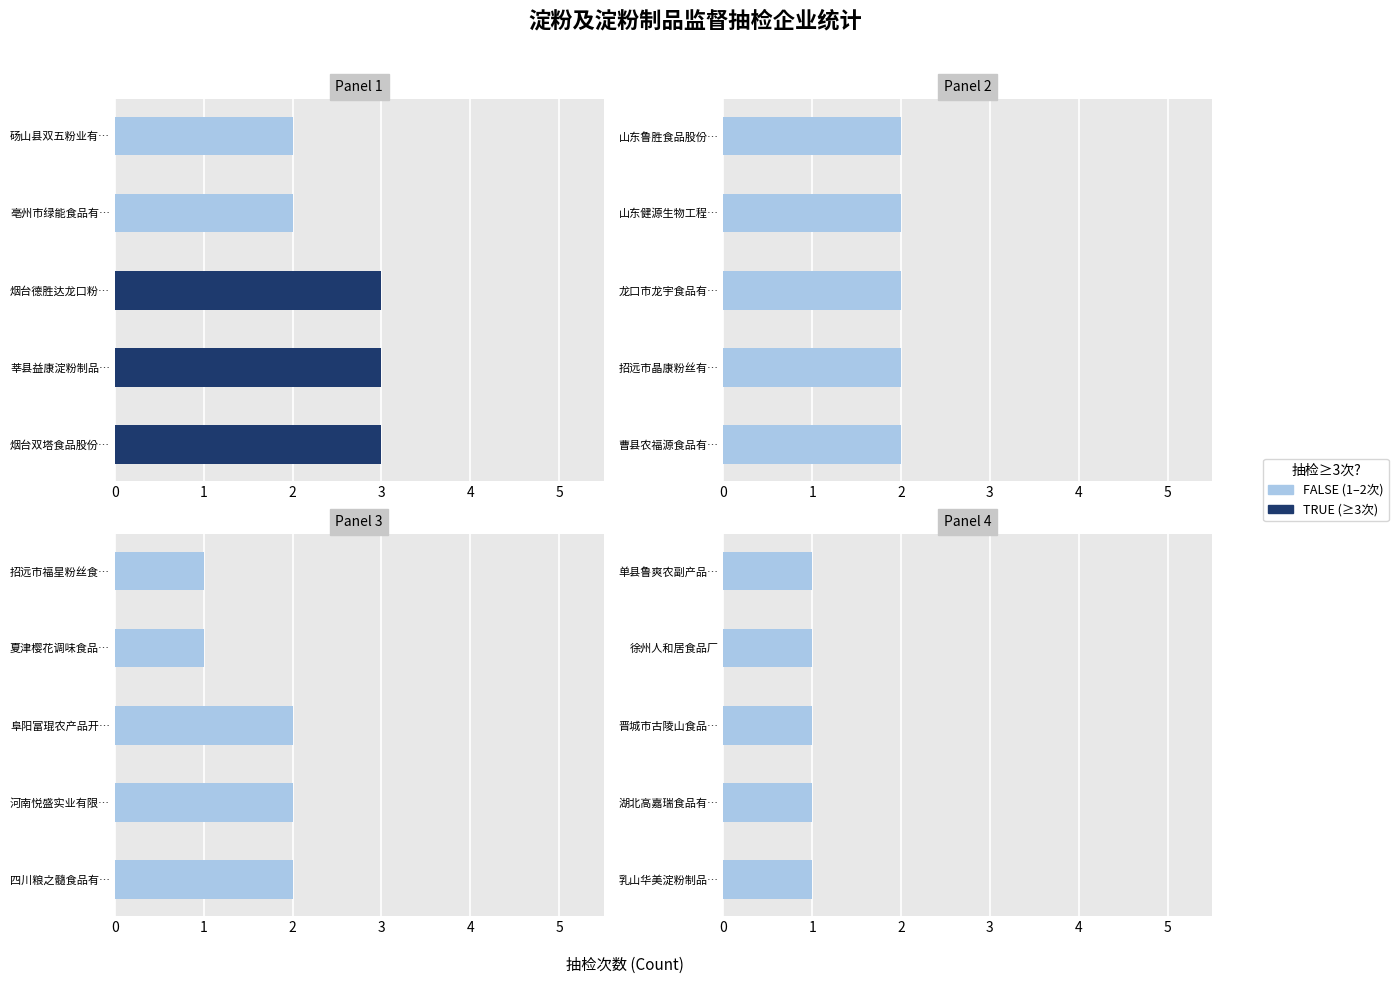

What is the difference between the second highest and minimum values?

2